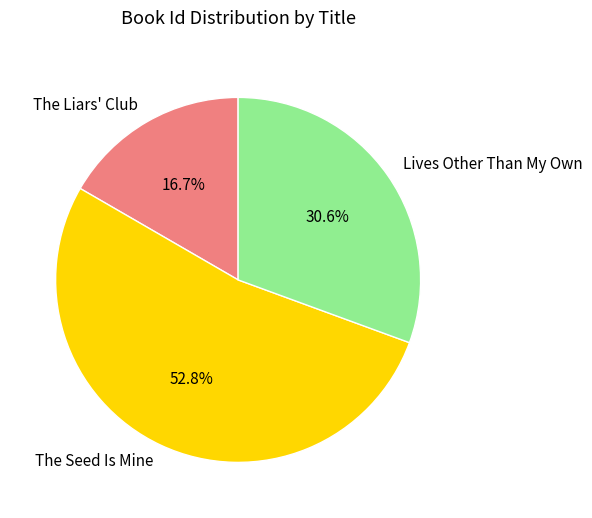

Approximately how many times larger is the value at The Seed Is Mine compared to The Liars' Club?

3.2